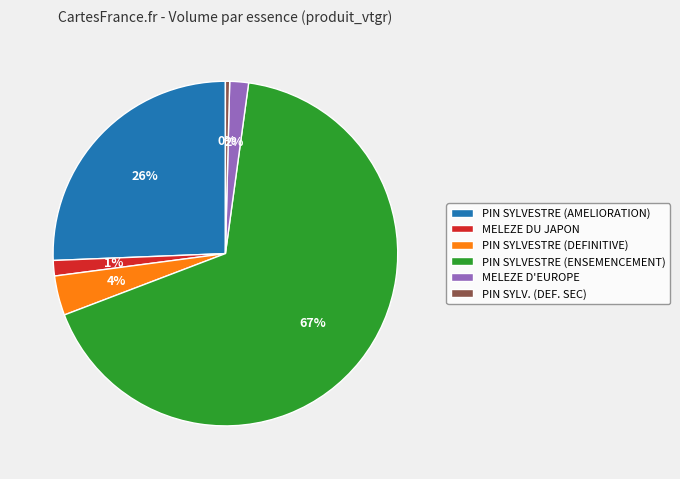

What is the largest slice in the pie chart?

PIN SYLVESTRE (ENSEMENCEMENT)